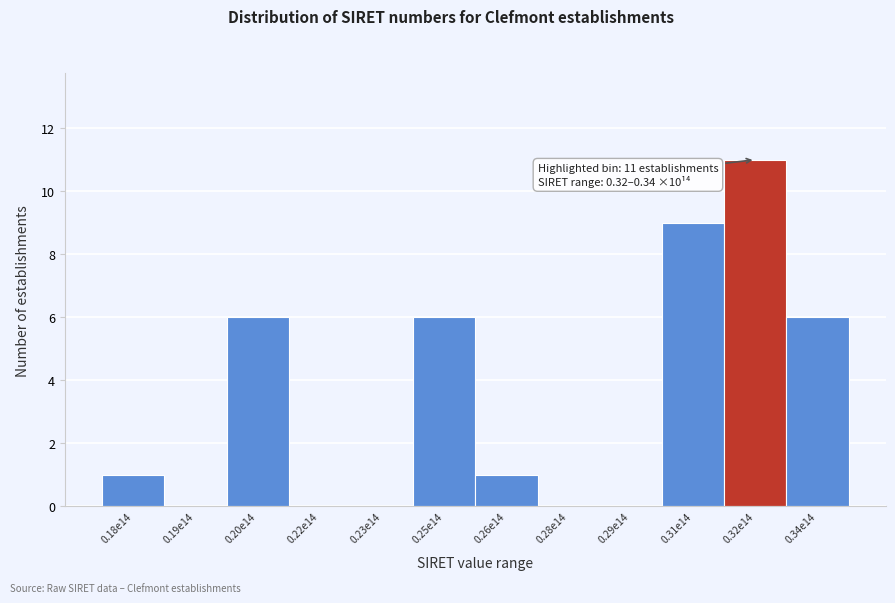

Reading right to left, transcribe all the data shown in this chart.

0.34e14=6	0.32e14=11	0.31e14=9	0.29e14=0	0.28e14=0	0.26e14=1	0.25e14=6	0.23e14=0	0.22e14=0	0.20e14=6	0.19e14=0	0.18e14=1